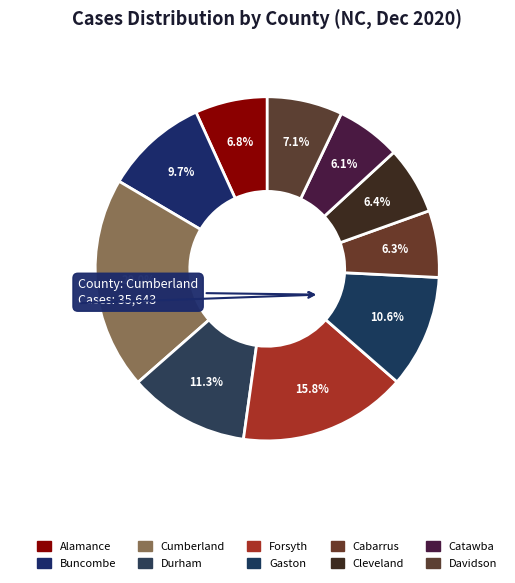

What is the total percentage of Durham and Cumberland?

31.3%